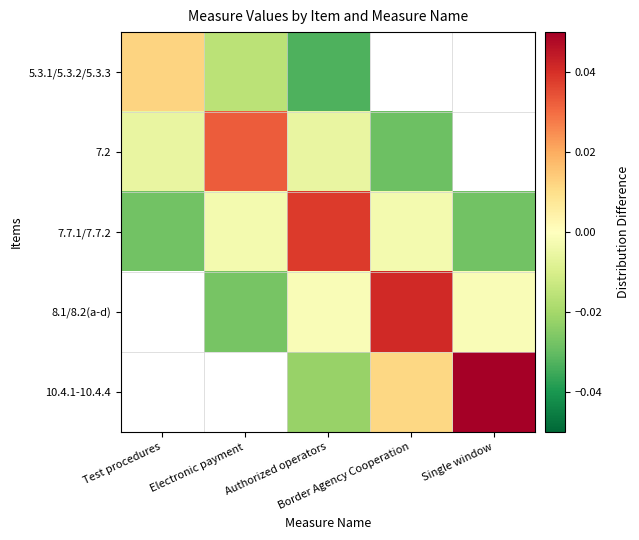

The 7.7.1/7.7.2 series shows -0.0 at Test procedures. True or false?

False